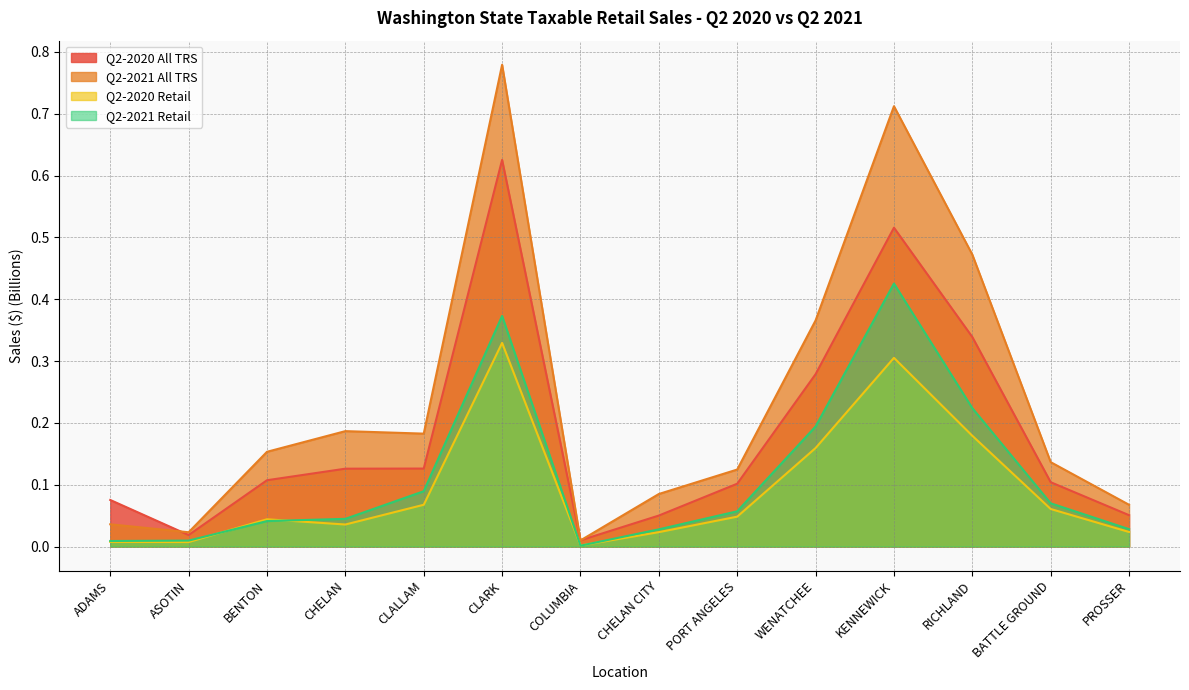

What is the sum of the Q2-2021 All TRS values at CHELAN and PORT ANGELES?

0.3